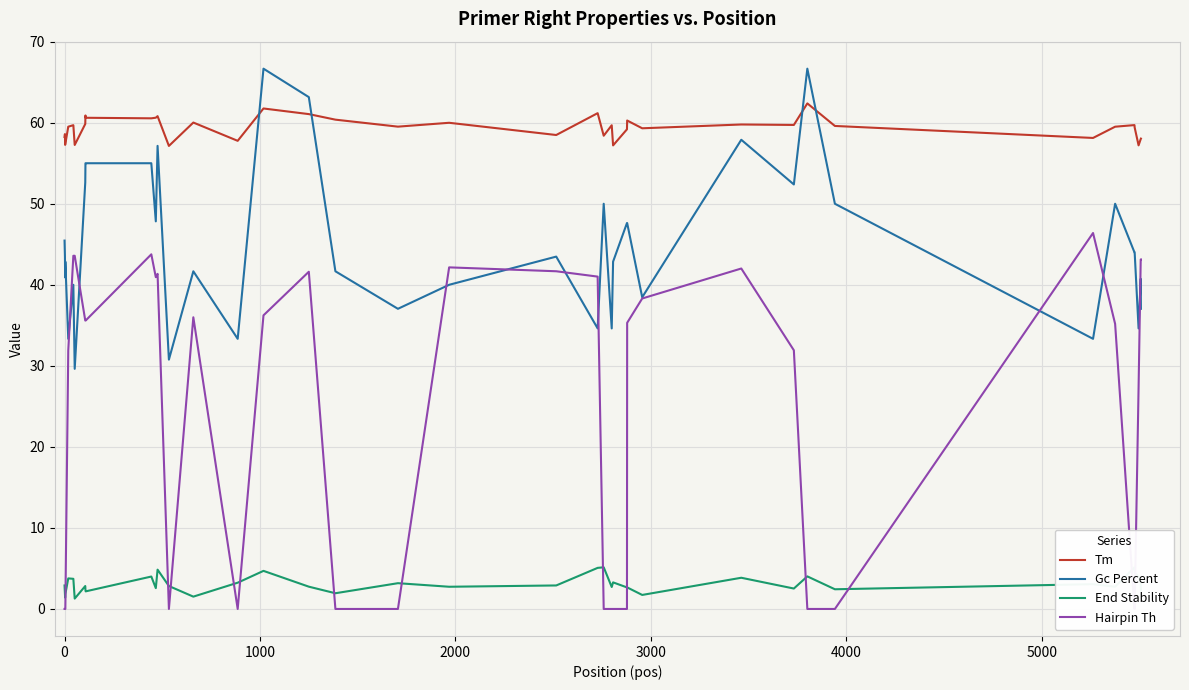

What is the value of the End Stability point at the 28th from the left?

2.7